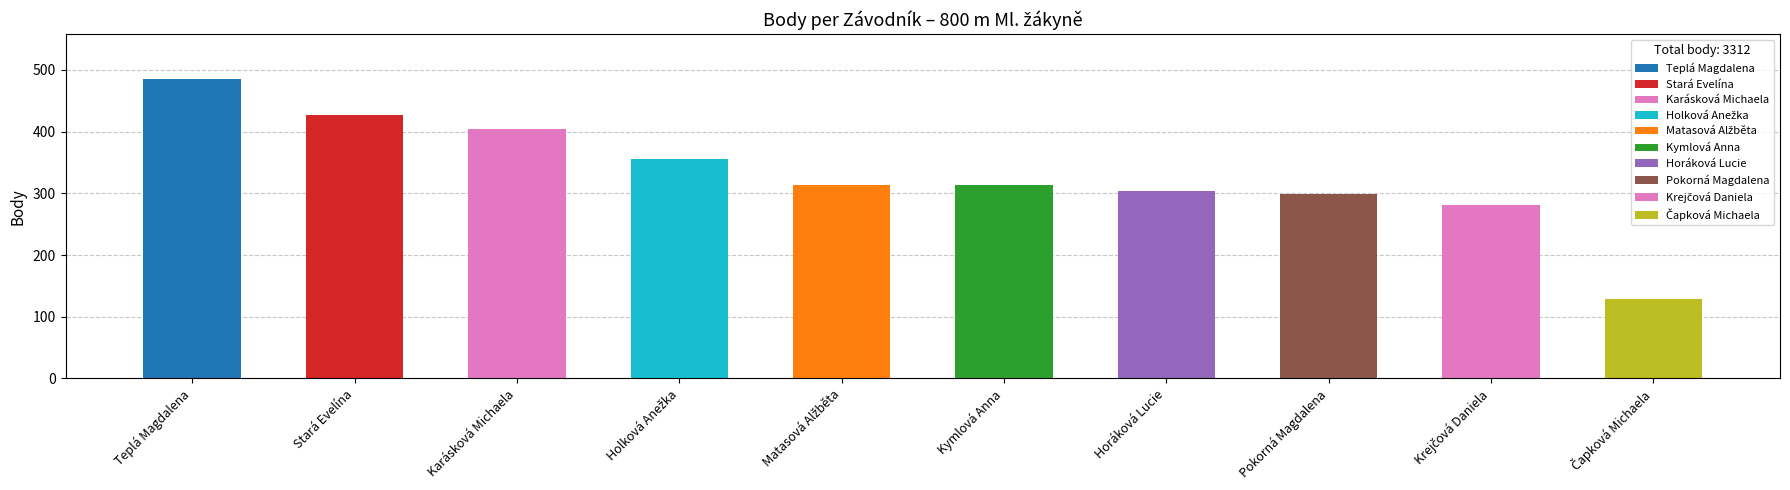

Reading left to right, list all the values displayed in this chart.

Teplá Magdalena=485	Stará Evelína=427	Karásková Michaela=404	Holková Anežka=356	Matasová Alžběta=314	Kymlová Anna=313	Horáková Lucie=304	Pokorná Magdalena=299	Krejčová Daniela=281	Čapková Michaela=129